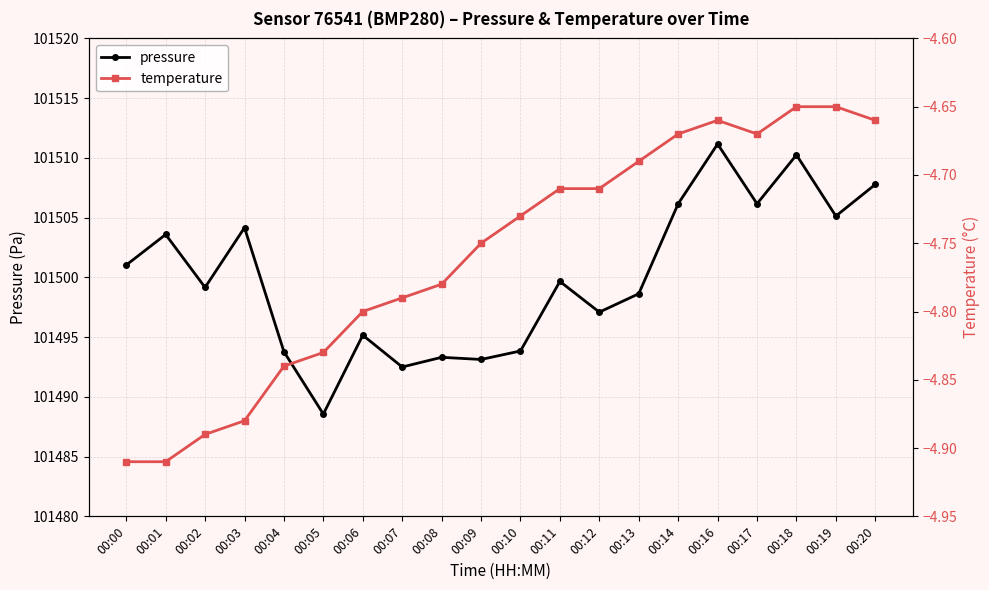

Does the chart have visible grid lines?

Yes